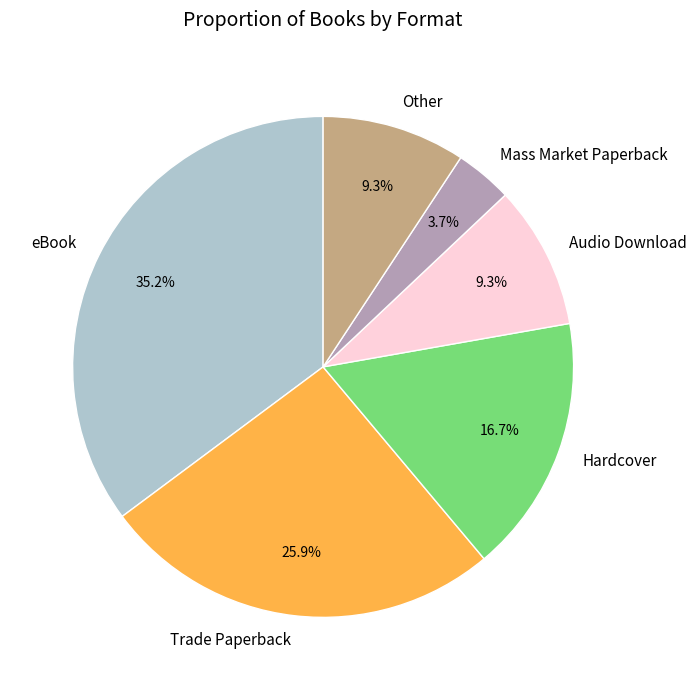

Is Trade Paperback the majority of the pie?

No